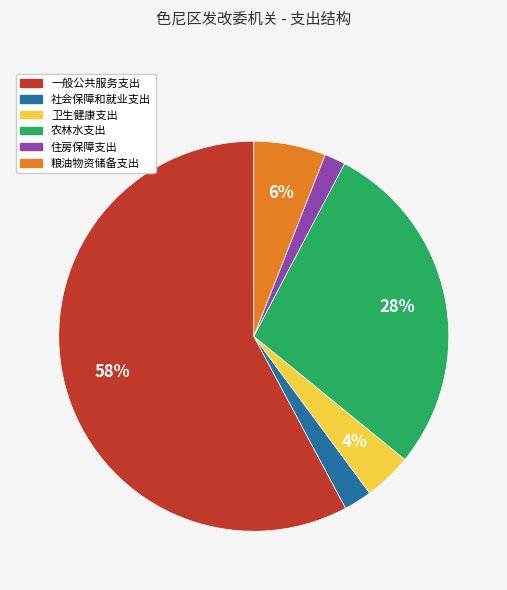

Which slice is the largest?

一般公共服务支出